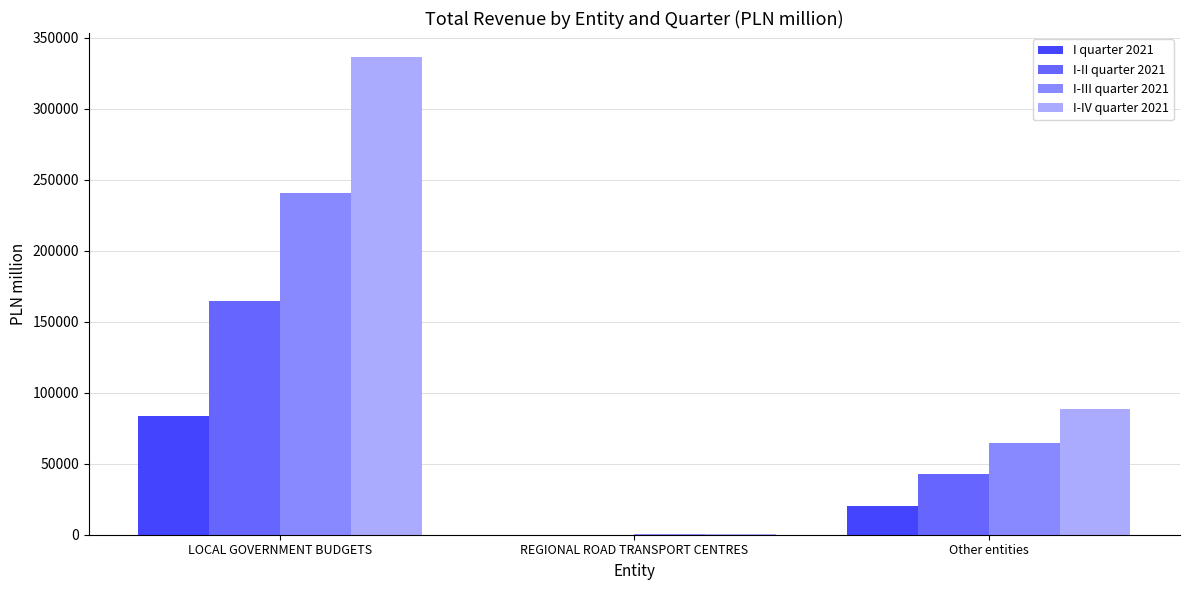

Is the value of I-II quarter 2021 at Other entities greater than the value of I quarter 2021 at Other entities?

Yes